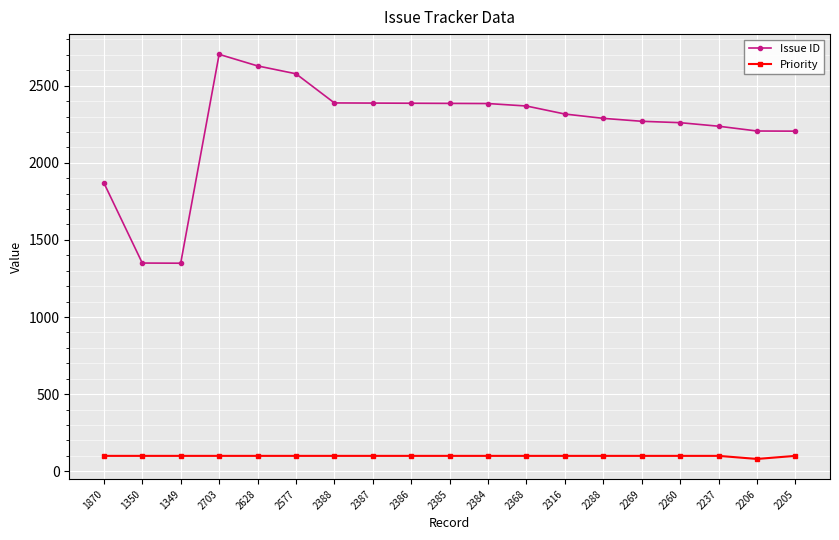

Is the value of Issue ID at 2384 greater than the value of Priority at 2385?

Yes